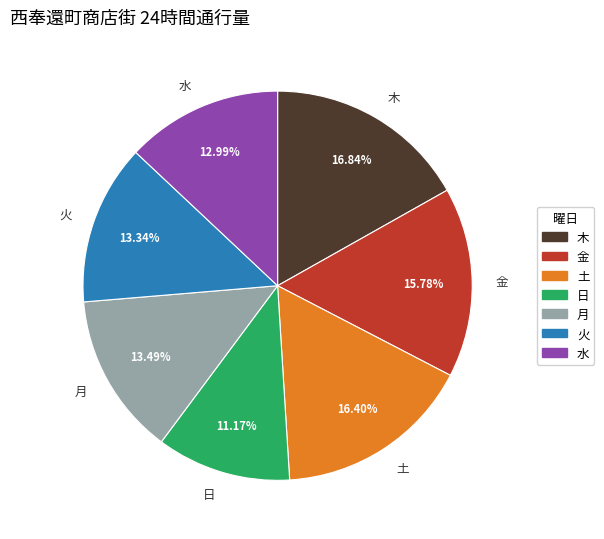

What percentage is NOT represented by 月?

86.5%